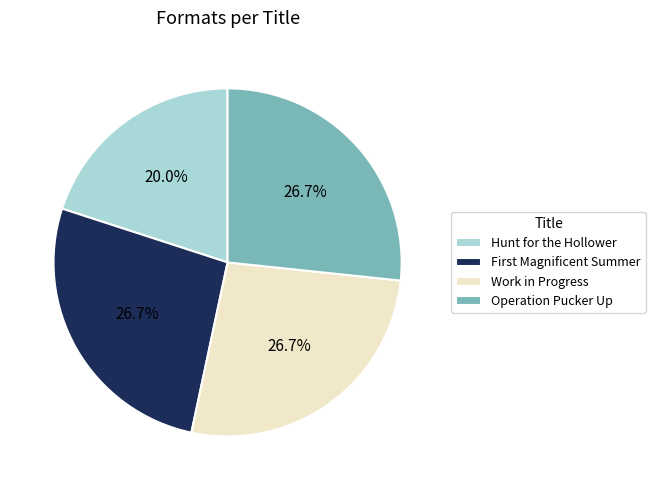

How much of the chart is everything except Operation Pucker Up?

73.3%